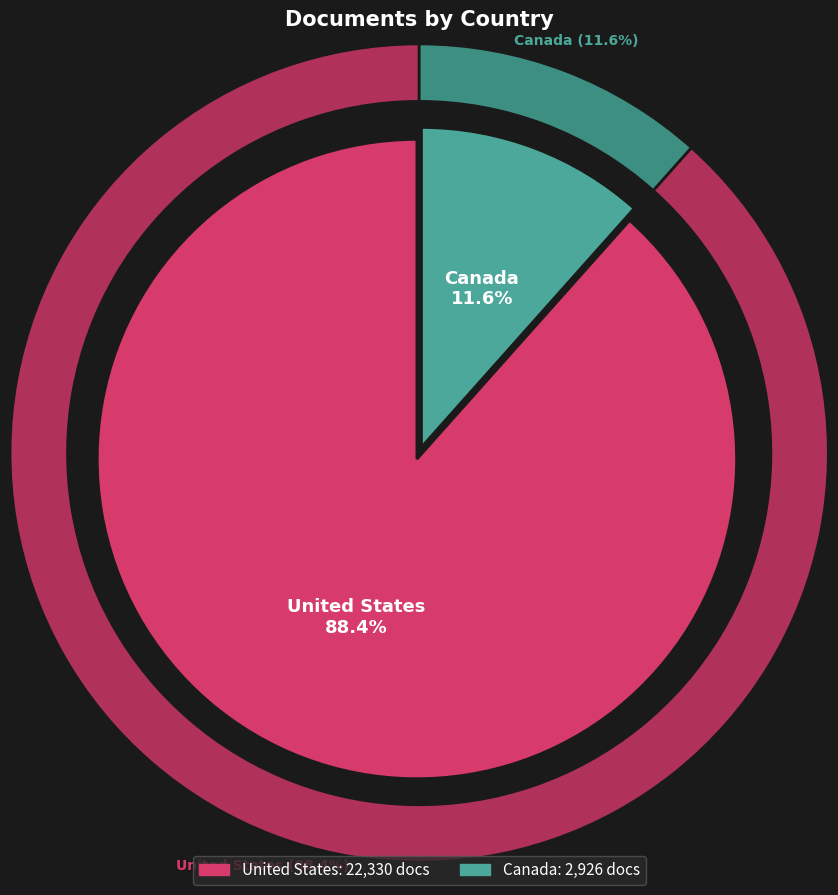

To the nearest percent, what is the difference between the United States and Canada slice percentages?

77%